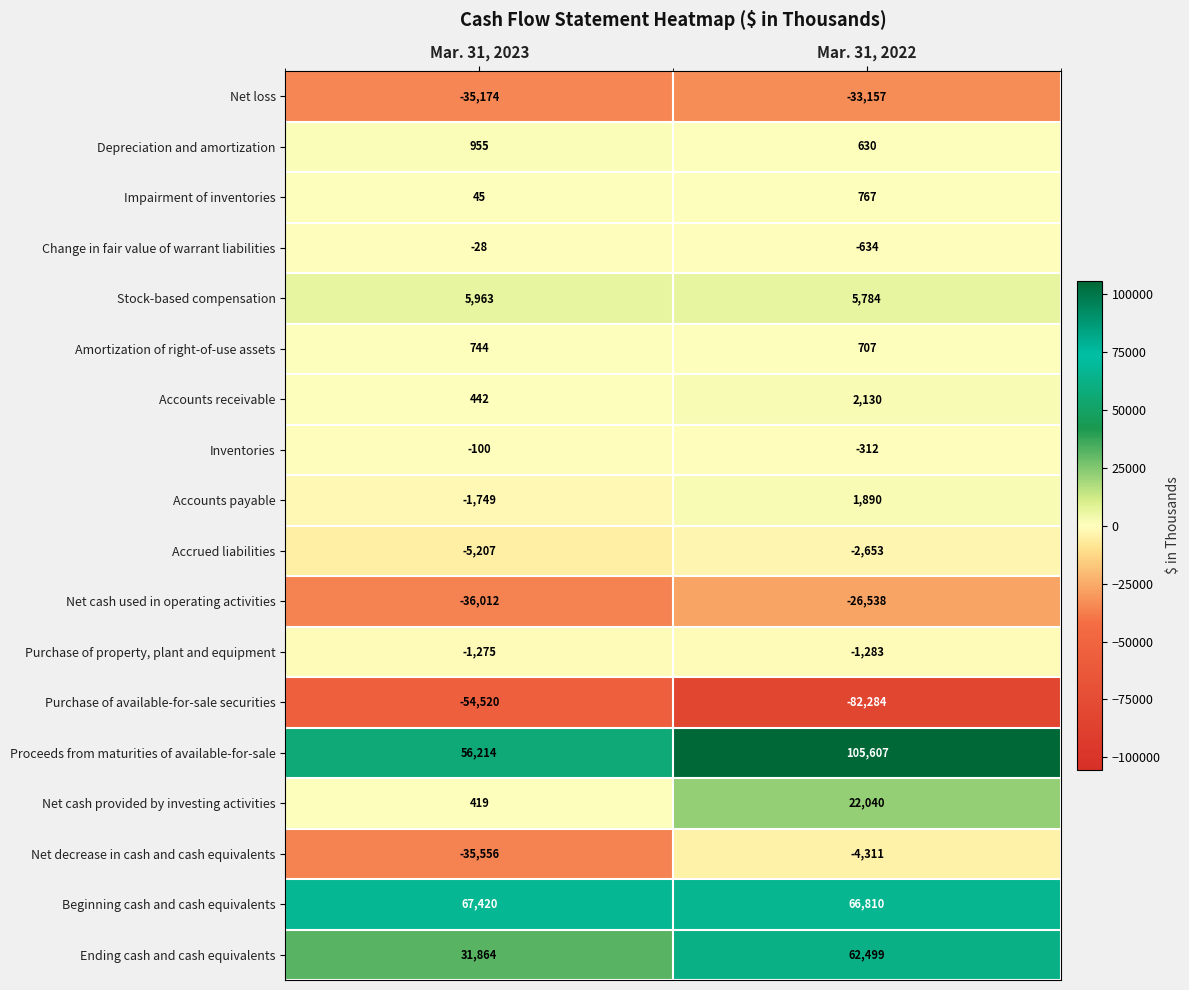

The Net loss series shows -33157 at Mar. 31, 2022. True or false?

True